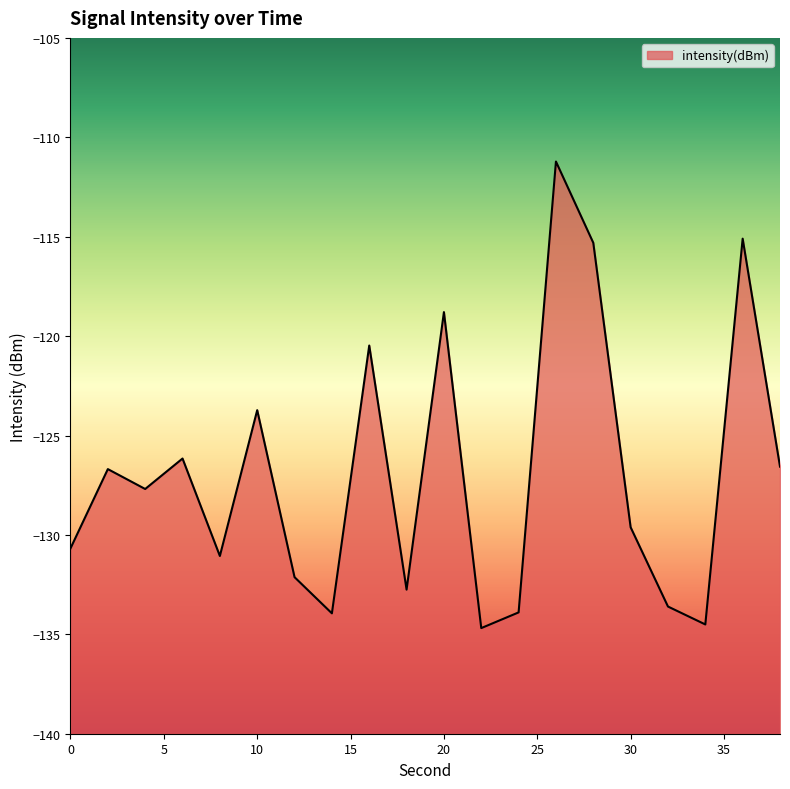

Reading left to right, what are all the values shown in this chart?

-130.7	-126.7	-127.7	-126.2	-131.1	-123.7	-132.1	-133.9	-120.5	-132.8	-118.8	-134.7	-133.9	-111.2	-115.3	-129.6	-133.6	-134.5	-115.1	-126.6